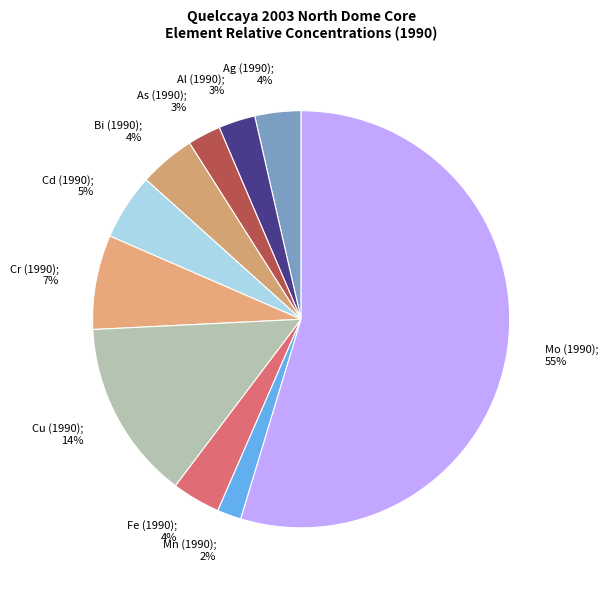

To the nearest percent, what is the average slice percentage?

10%